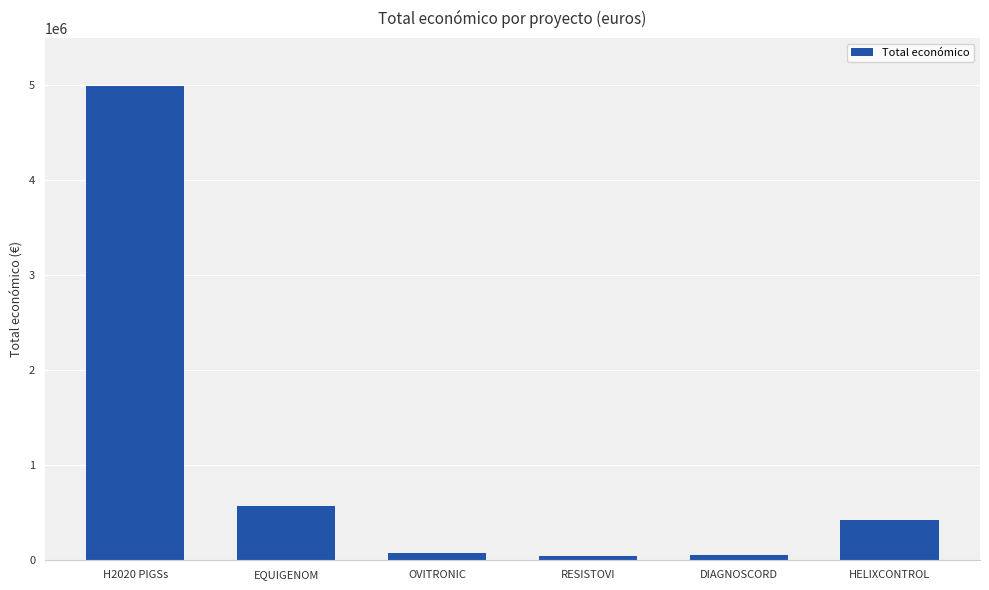

What is the change in value from H2020 PIGSs to EQUIGENOM?

-4427598